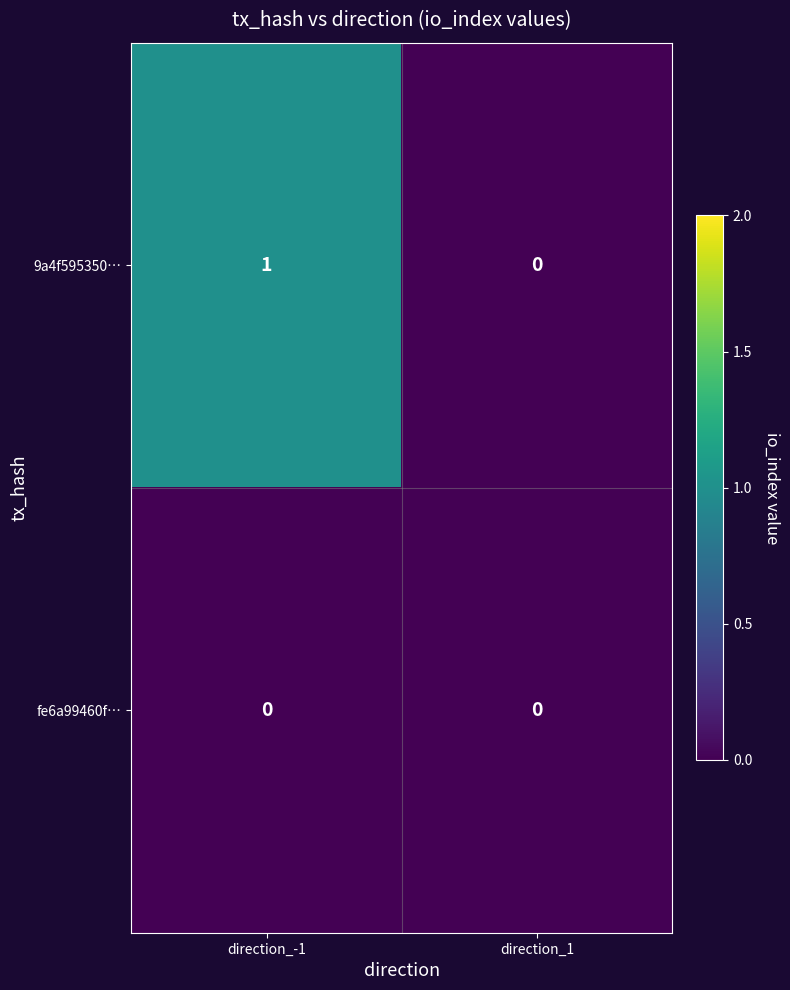

Is it true that fe6a99460f… equals 0 at direction_1?

True